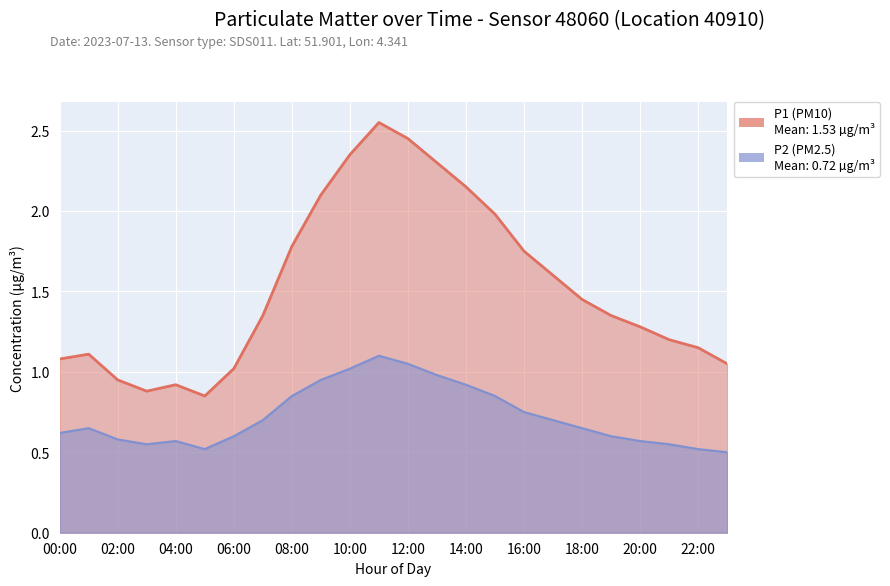

List the series in order of their peak value, highest first.

P1 (PM10), P2 (PM2.5)